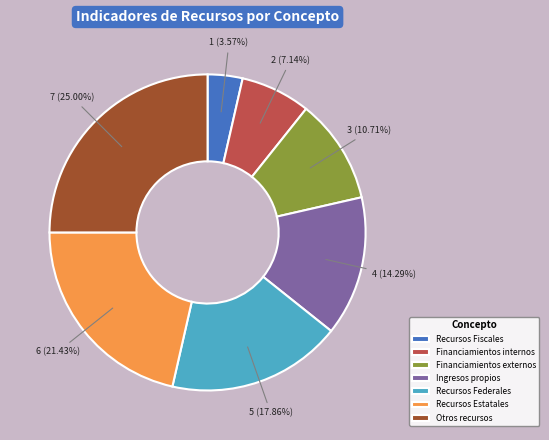

To the nearest percent, what is the average slice percentage?

14%